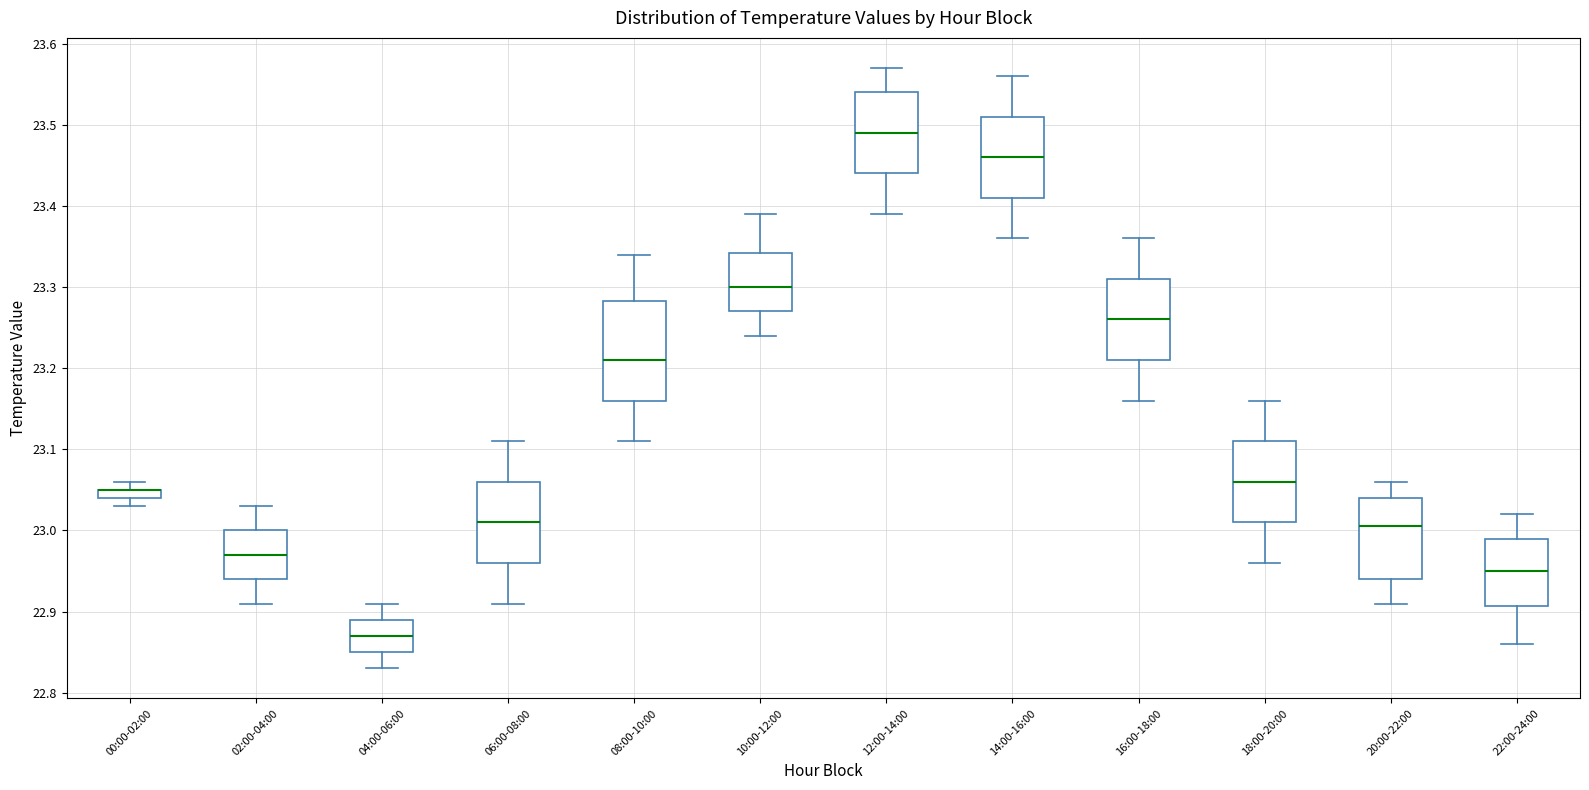

Where does the upper whisker of the box for 22:00-24:00 end on the y-axis? The values are not printed on the chart, so give them approximately, as read against the axis.

23.02